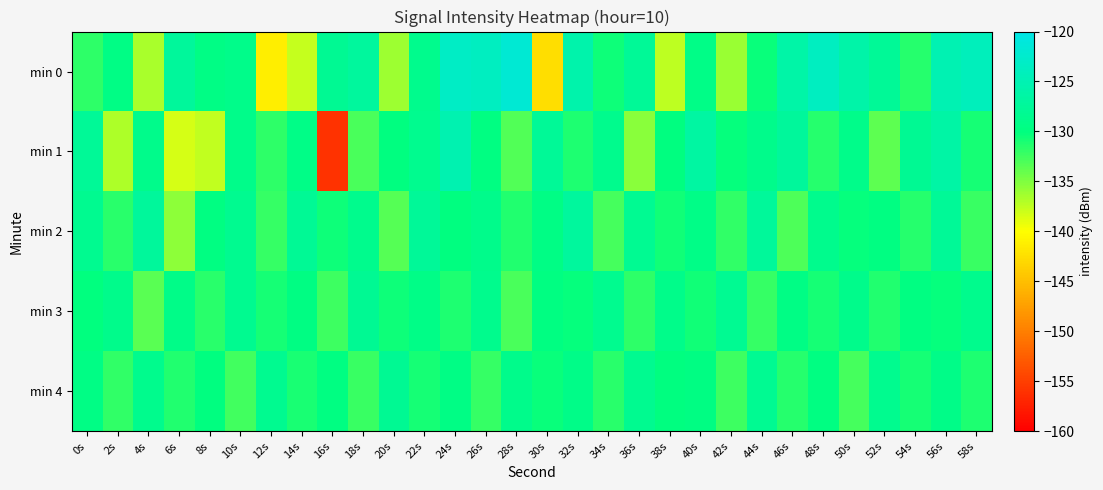

What is the smallest value displayed?

-156.0